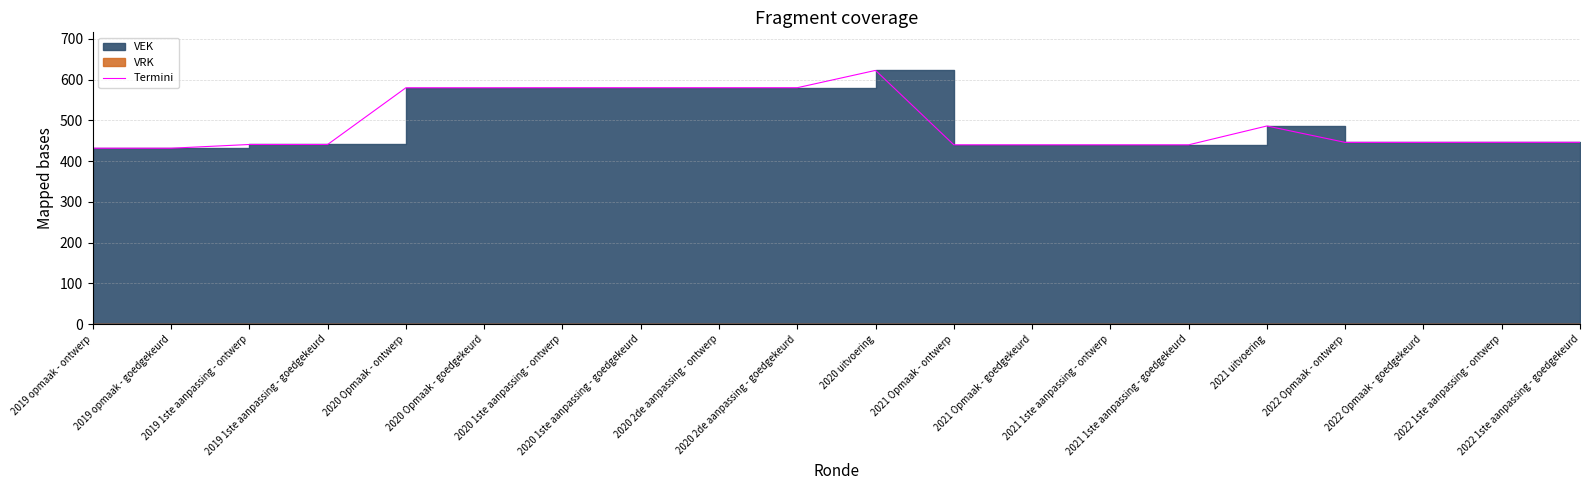

True or false: the data shows 820.7 at 2020 1ste aanpassing - goedgekeurd.

False